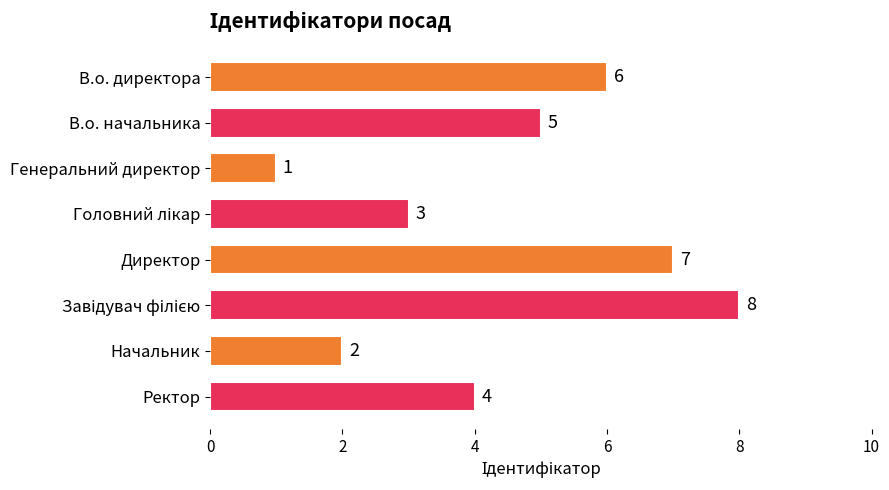

True or false: the data shows 8 at В.о. начальника.

False